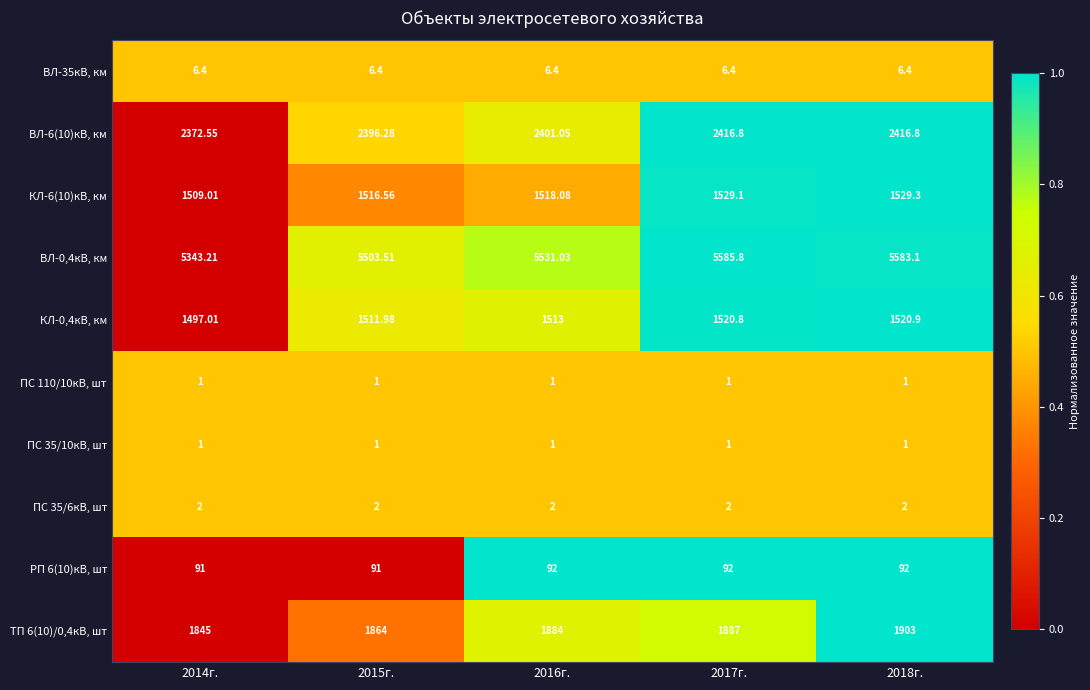

Which label corresponds to the largest value in the chart?

2017г.